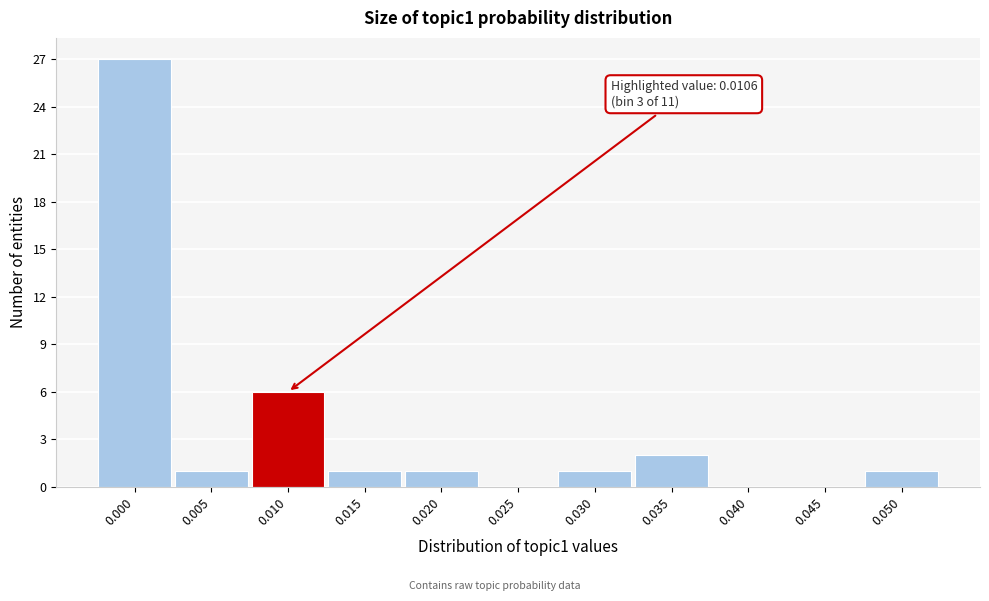

Reading right to left, list all the values displayed in this chart.

0.050=1	0.045=0	0.040=0	0.035=2	0.030=1	0.025=0	0.020=1	0.015=1	0.010=6	0.005=1	0.000=27